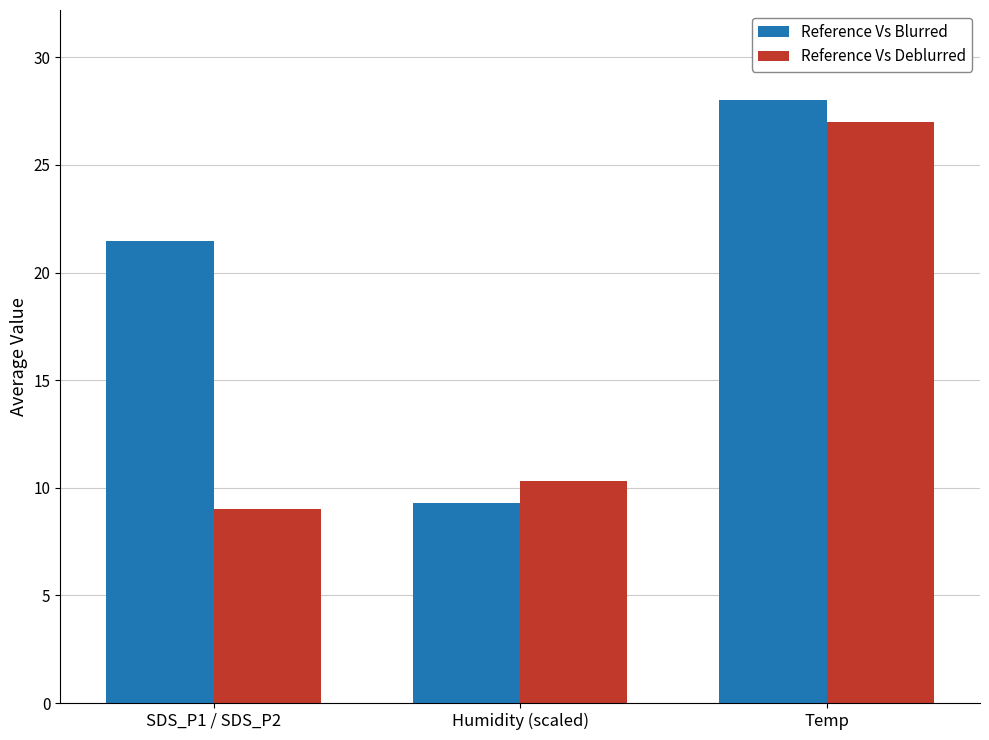

How many bars are there in each group?

2